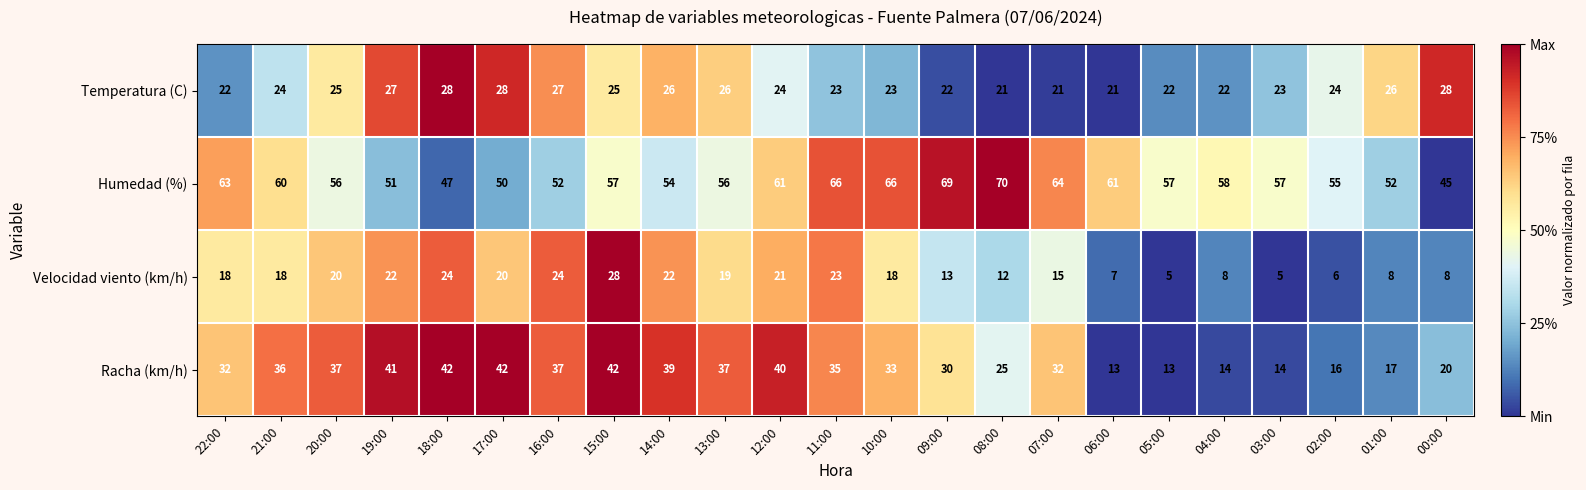

The value of Humedad (%) at 11:00 is 66. True or false?

True